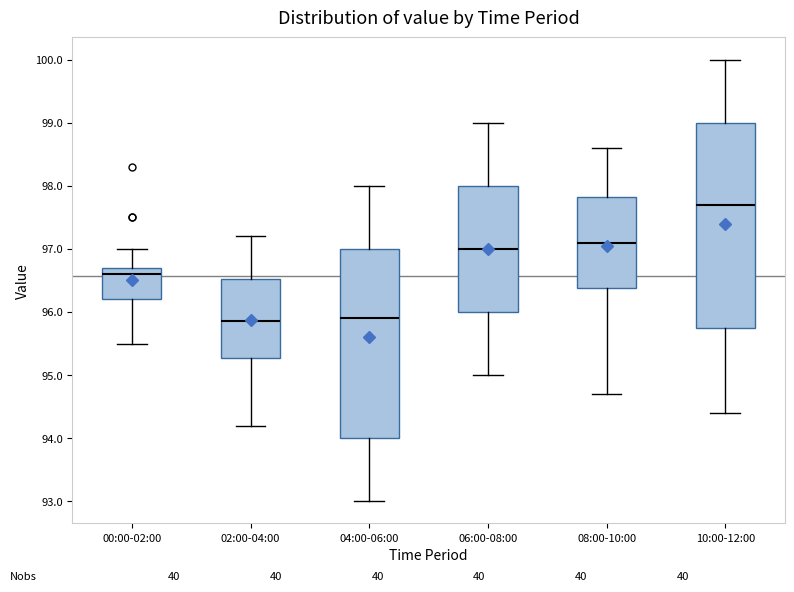

Reading left to right, read every box against the y-axis: the position of its median line, the range the box covers, and the ends of its whiskers. The values are not printed on the chart, so give them approximately, as read against the axis.

00:00-02:00: median 96.6, box 96.2 to 96.7, whiskers 95.5 to 97.0
02:00-04:00: median 95.9, box 95.3 to 96.5, whiskers 94.2 to 97.2
04:00-06:00: median 95.9, box 94.0 to 97.0, whiskers 93.0 to 98.0
06:00-08:00: median 97.0, box 96.0 to 98.0, whiskers 95.0 to 99.0
08:00-10:00: median 97.1, box 96.4 to 97.8, whiskers 94.7 to 98.6
10:00-12:00: median 97.7, box 95.8 to 99.0, whiskers 94.4 to 100.0